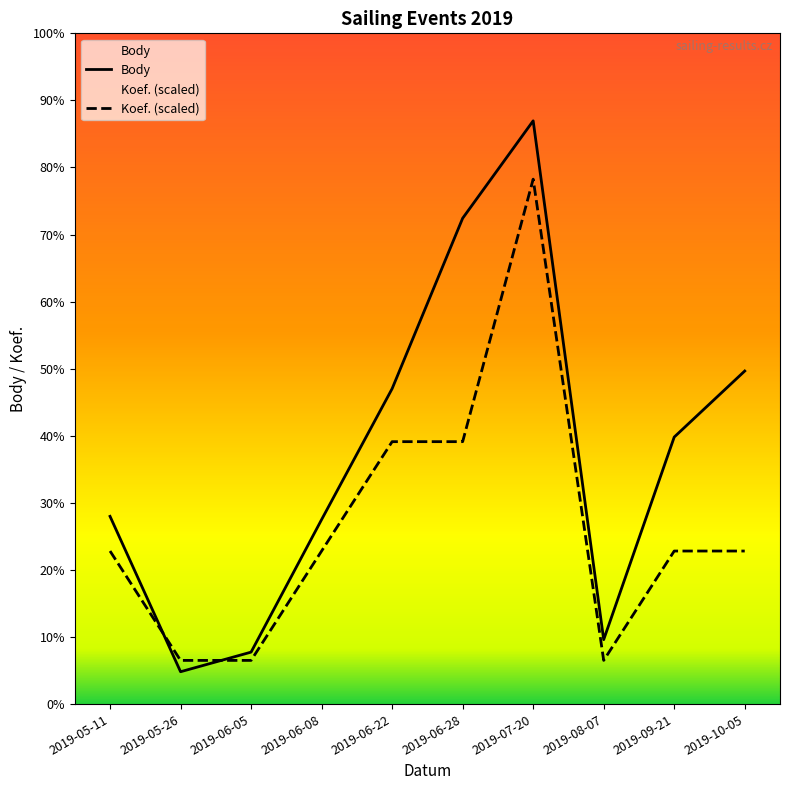

The Body series shows 3444.8 at 2019-06-28. True or false?

False